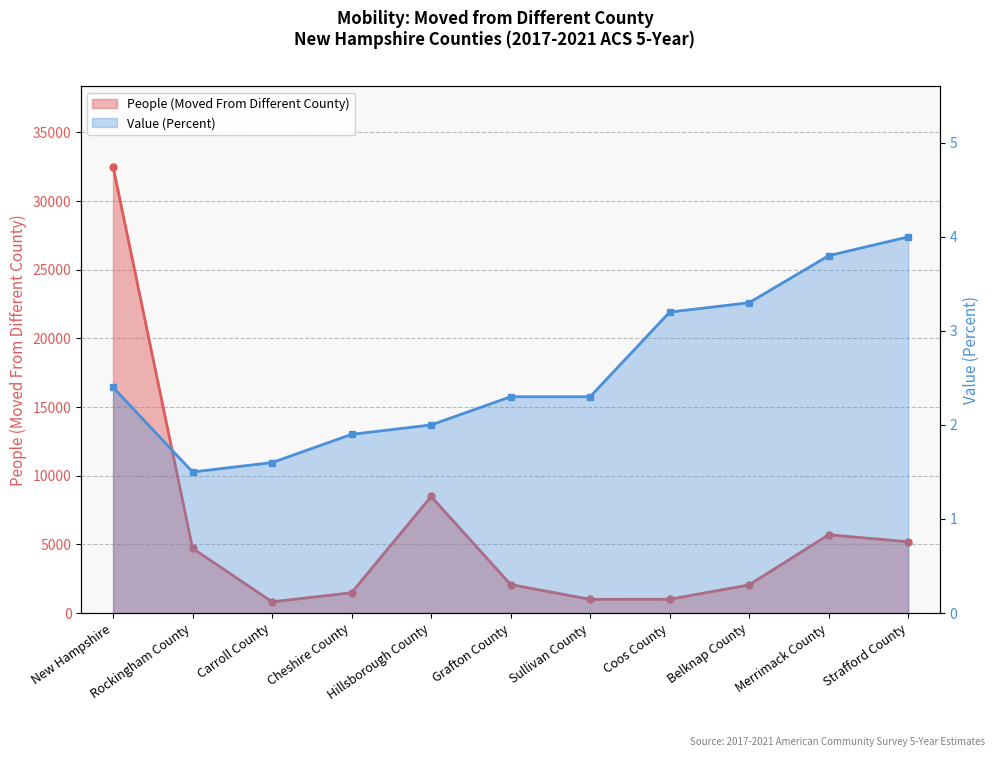

True or false: Value (Percent) and People (Moved From Different County) cross at least once.

False